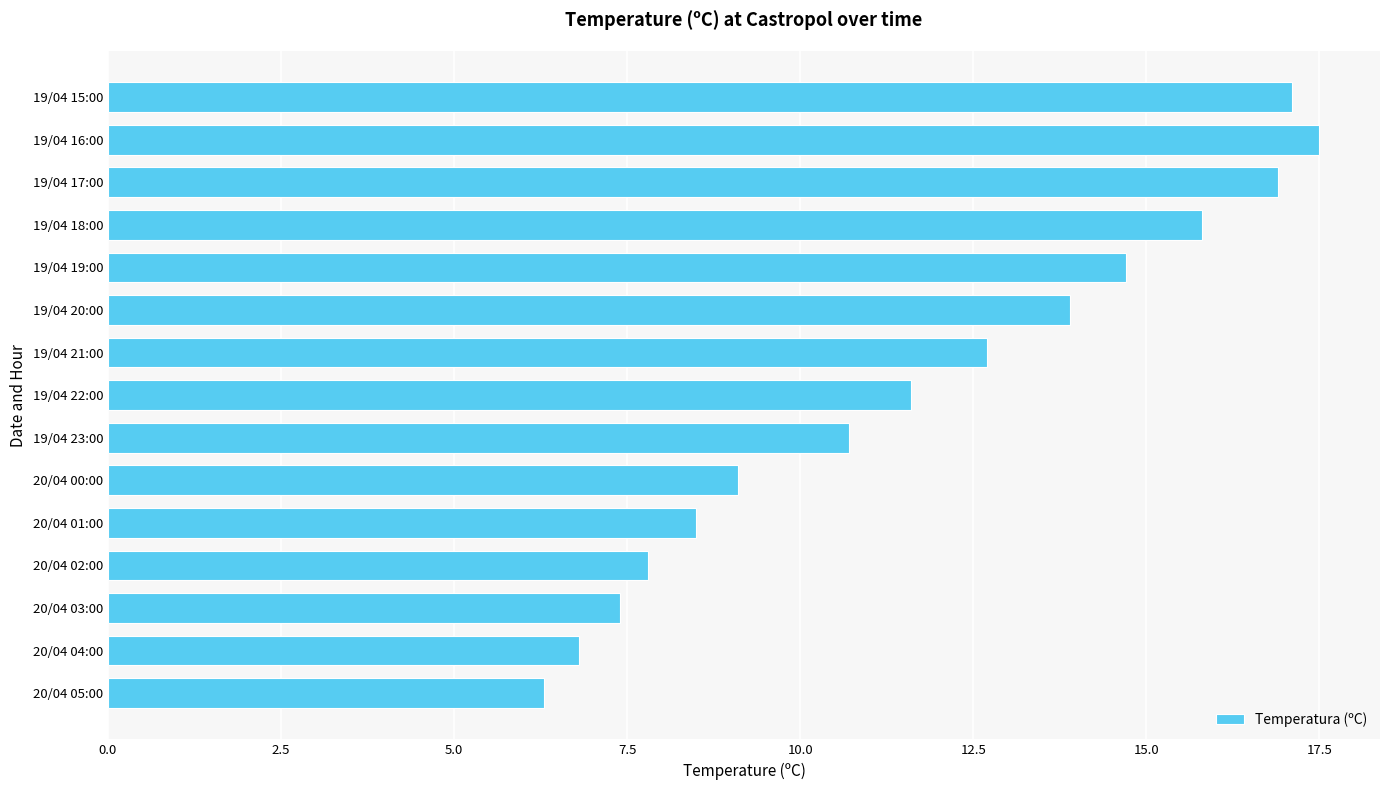

True or false: the data shows 14.5 at 19/04 23:00.

False